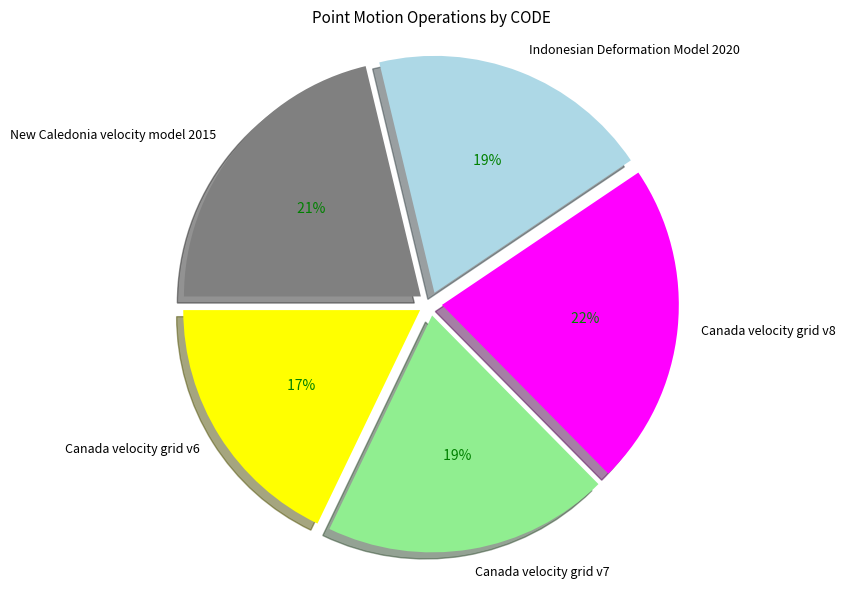

The Indonesian Deformation Model 2020 slice represents 12% of the pie. True or false?

False